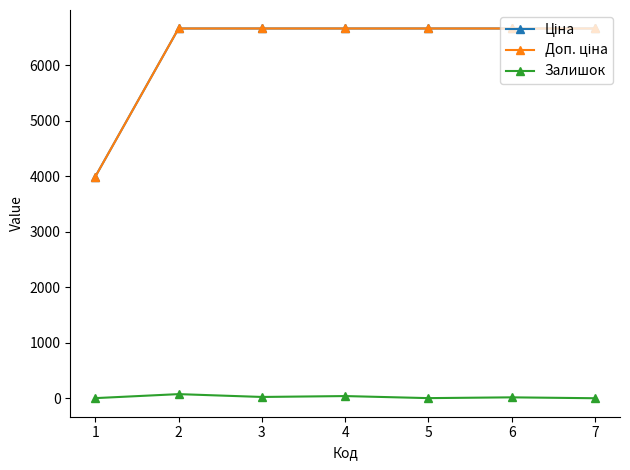

What is the value of the Залишок point at the 5th from the left?

2.0